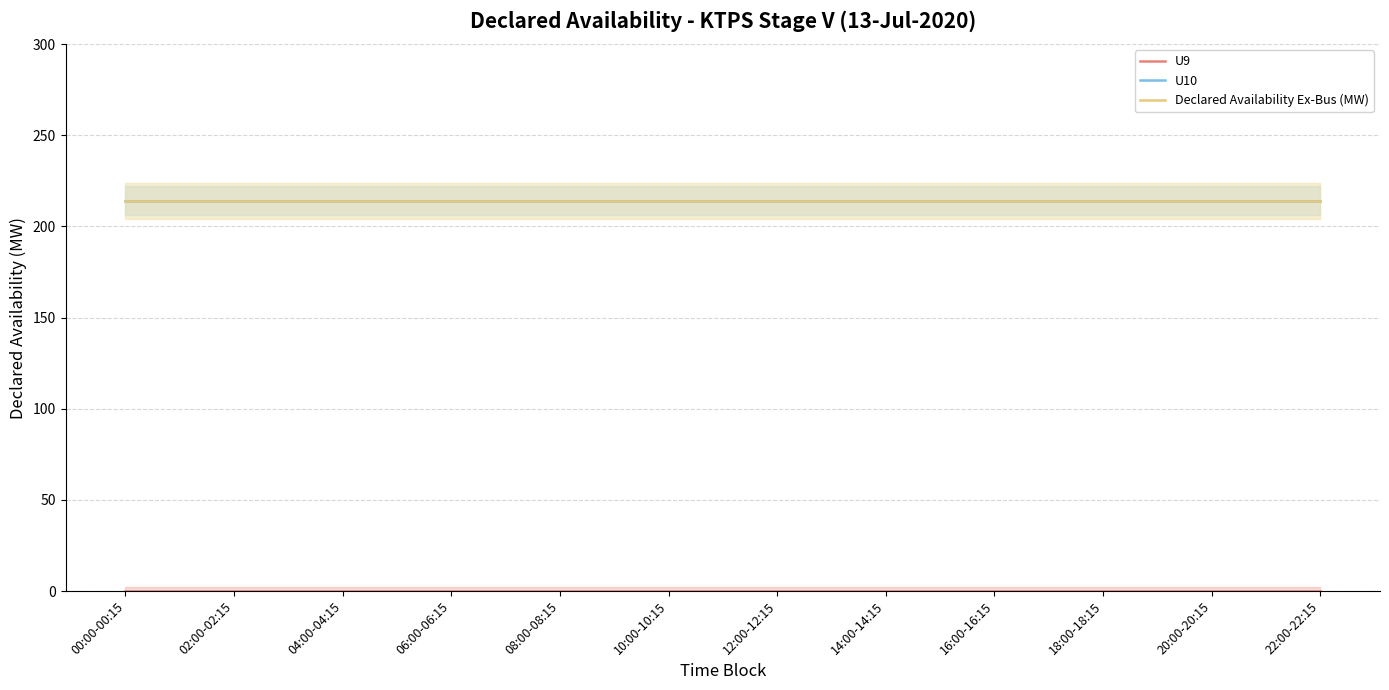

True or false: U9 and Declared Availability Ex-Bus (MW) intersect in this chart.

False